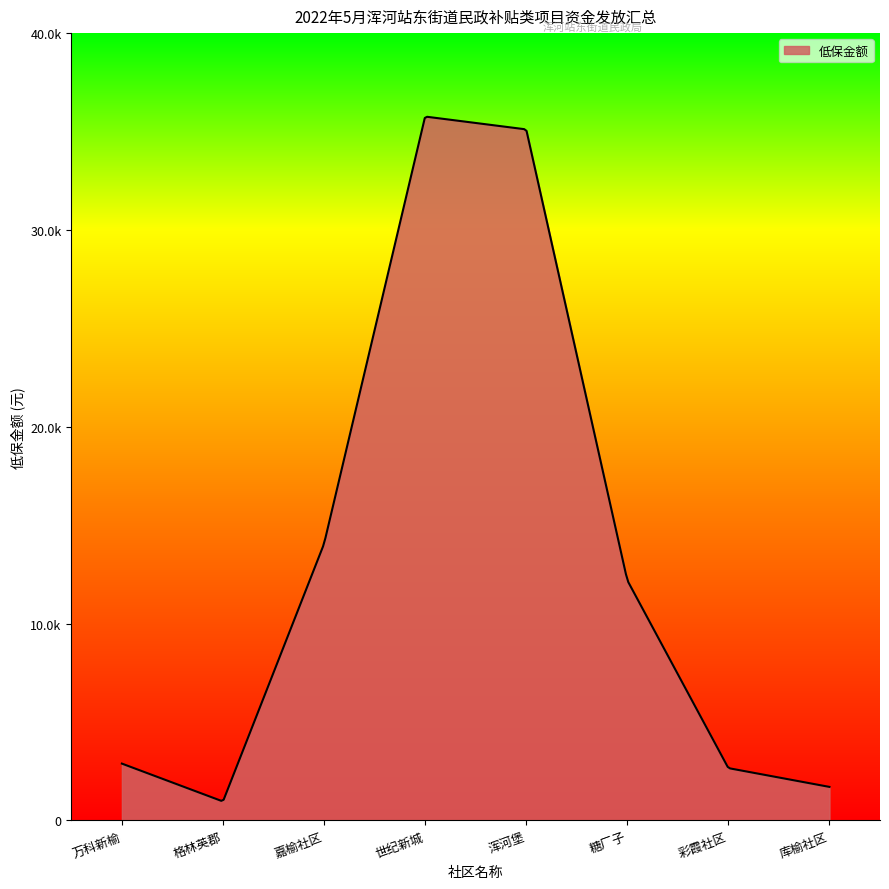

Is this an area chart (filled region under the line)?

Yes